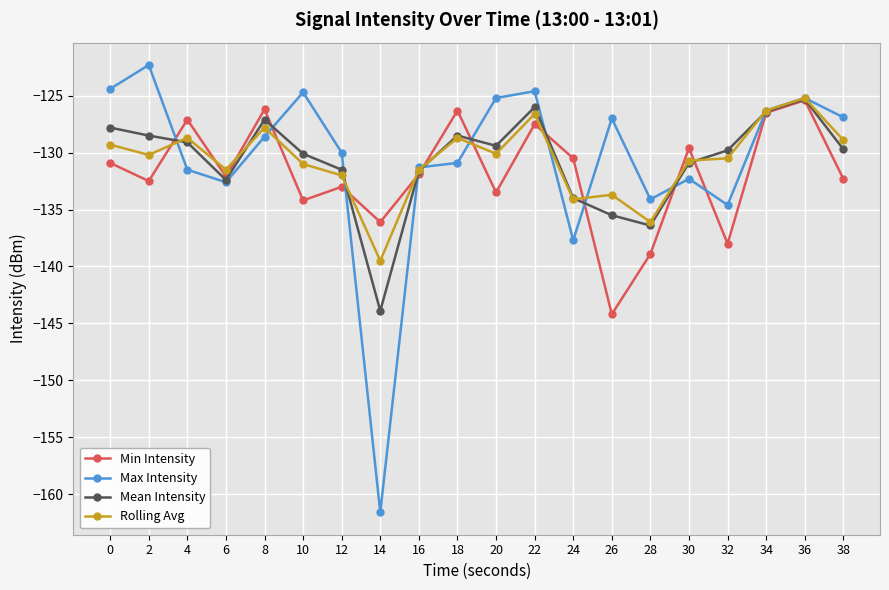

What is the difference between the Min Intensity values at 26 and 32?

6.2